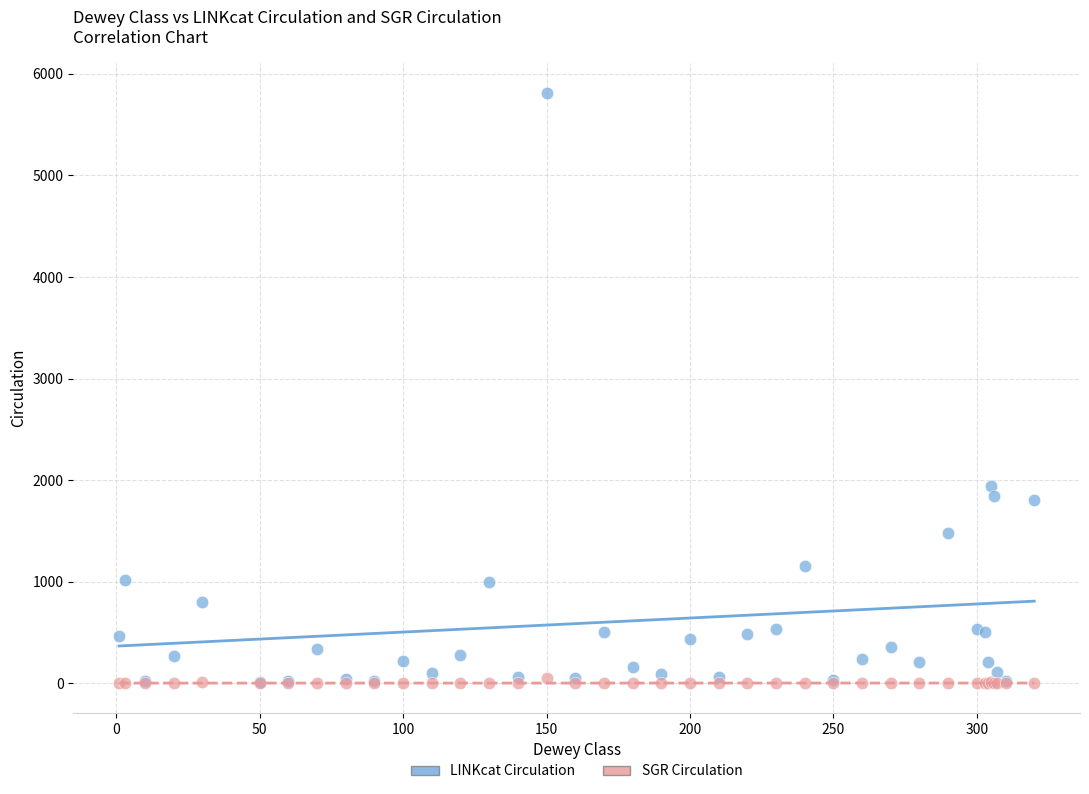

In the LINKcat Circulation series, what Y value is closest to 2910?

1945